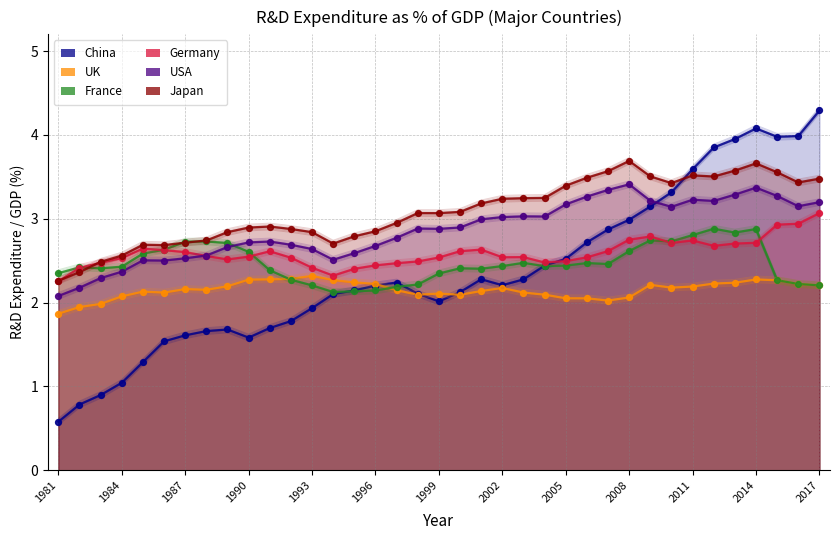

Which series has the widest spread of Y values?

China